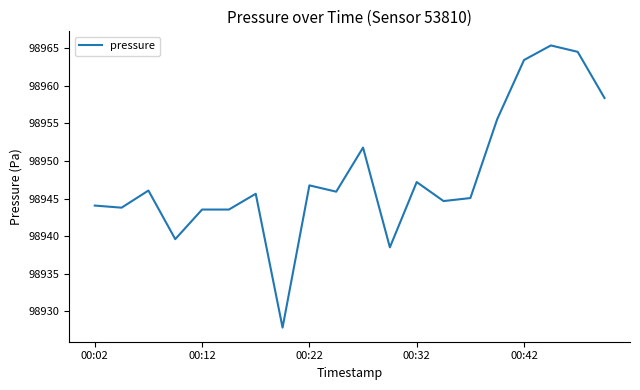

What is the difference between the maximum and minimum values?

37.6